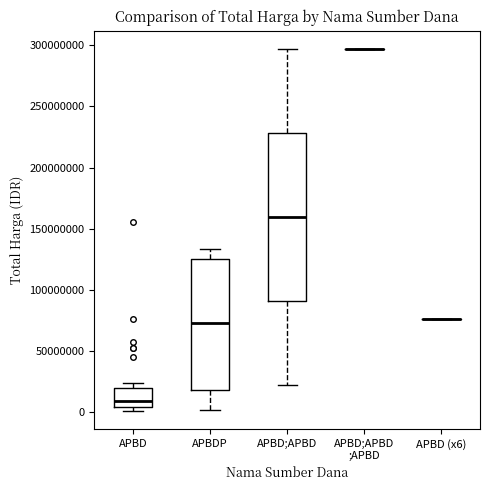

Reading left to right, transcribe this box plot: for each box, give where its median line is, the range the box spans, and where its two whiskers end, as read against the y-axis. The values are not printed on the chart, so give them approximately, as read against the axis.

APBD: median 10000000, box 5000000 to 20000000, whiskers 0 to 25000000
APBDP: median 75000000, box 20000000 to 125000000, whiskers 0 to 135000000
APBD;APBD: median 160000000, box 90000000 to 230000000, whiskers 20000000 to 295000000
APBD;APBD ;APBD: box collapsed to a line at 295000000, whiskers 295000000 to 295000000
APBD (x6): box collapsed to a line at 75000000, whiskers 75000000 to 75000000